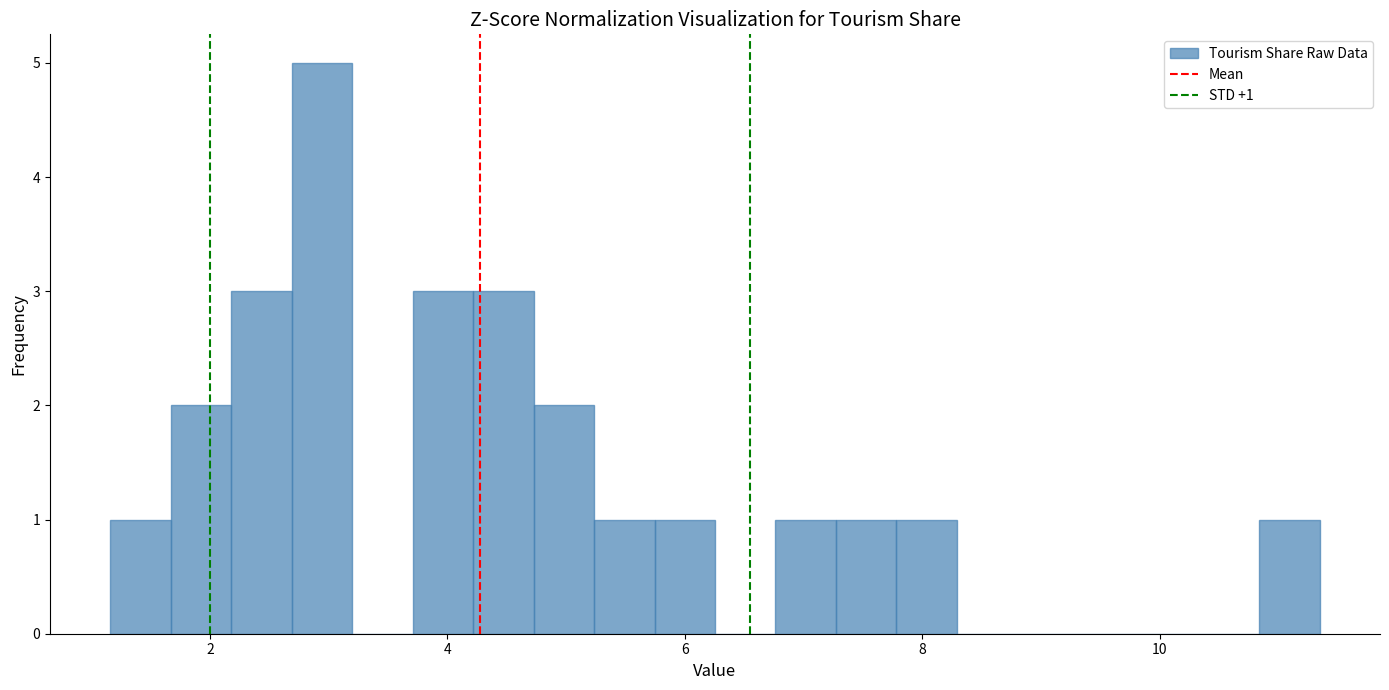

Around what value on the x-axis is the tallest bar? Give the approximate position of its centre, as read against the axis.

3.0